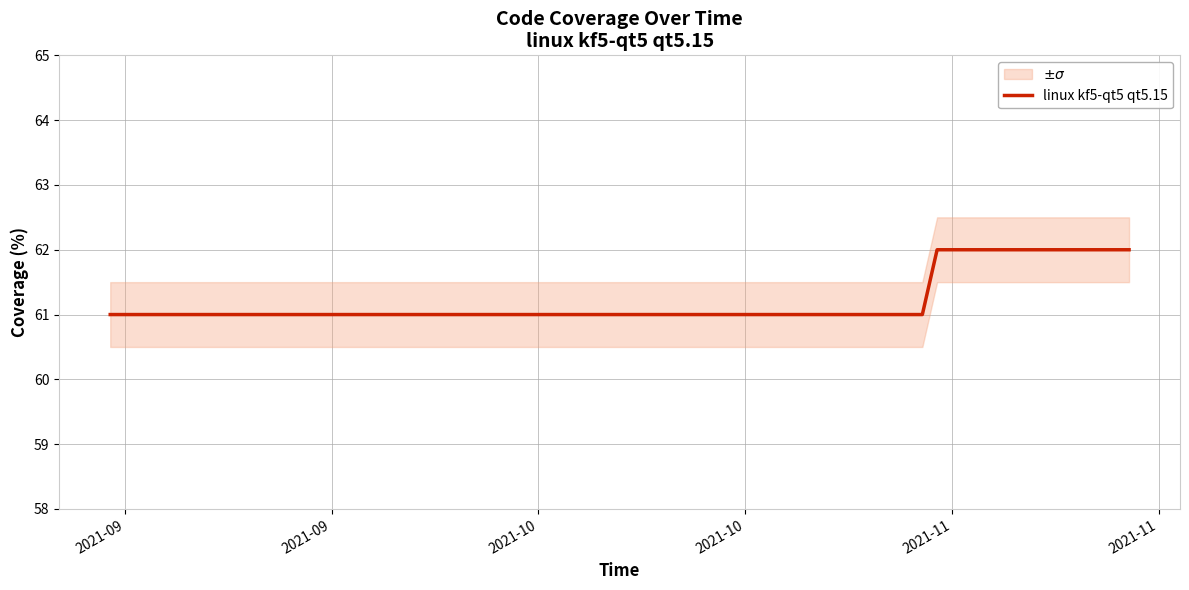

What is the lowest value of the linux kf5-qt5 qt5.15 series?

61